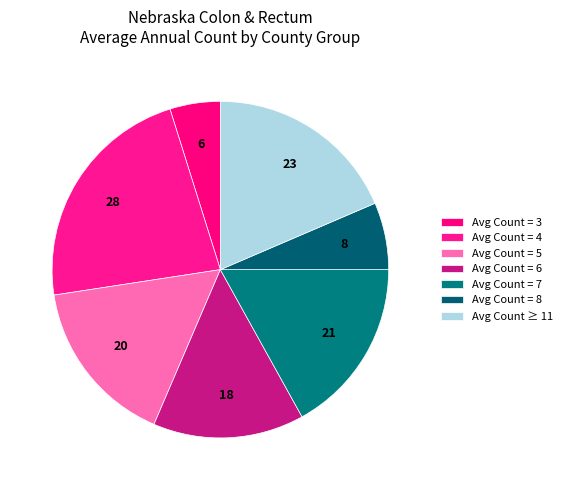

Count the number of slices in the pie.

7